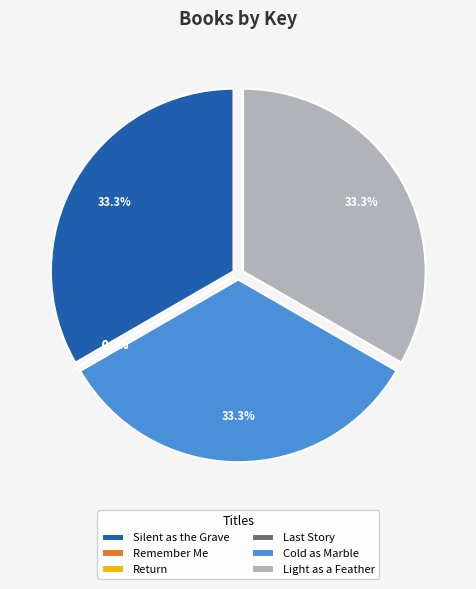

Count the number of slices in the pie.

6